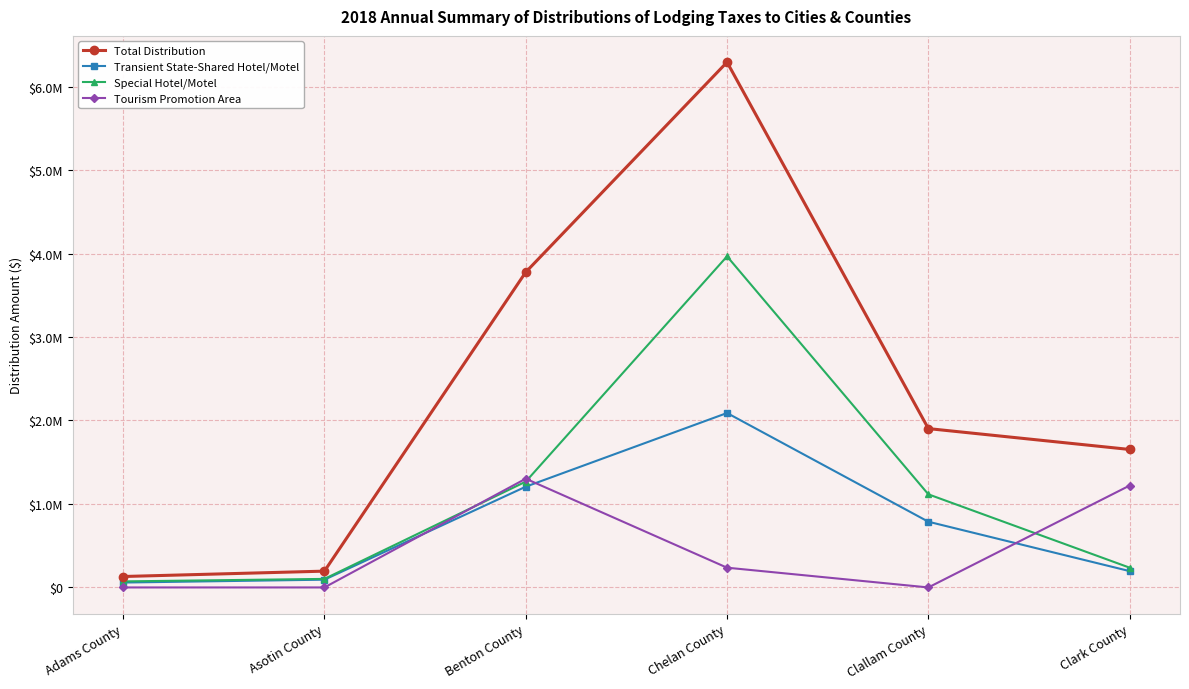

What are all the series names shown in the legend?

Total Distribution, Transient State-Shared Hotel/Motel, Special Hotel/Motel, Tourism Promotion Area